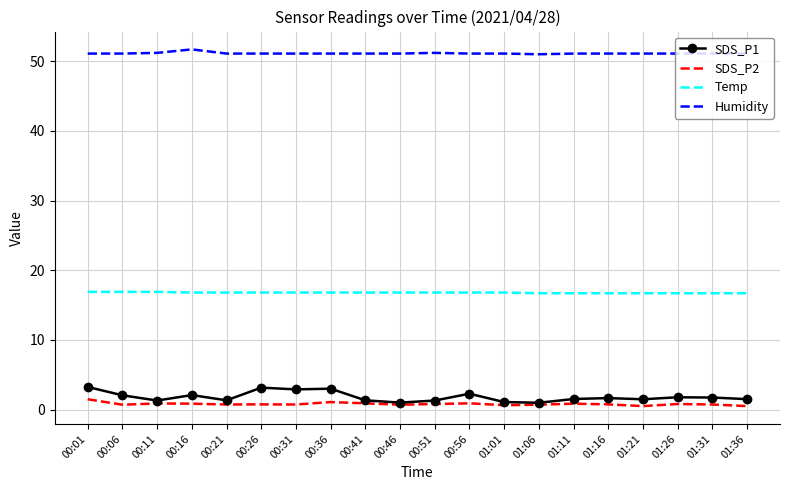

Which series has the widest spread of values?

SDS_P1